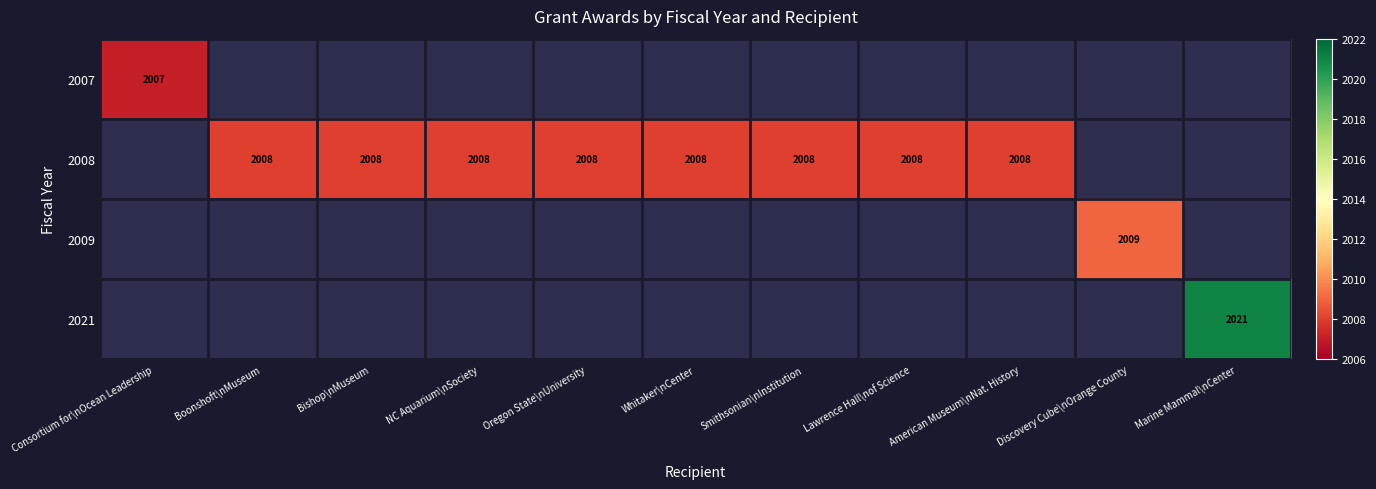

What is the average value of the 2009 series?

183